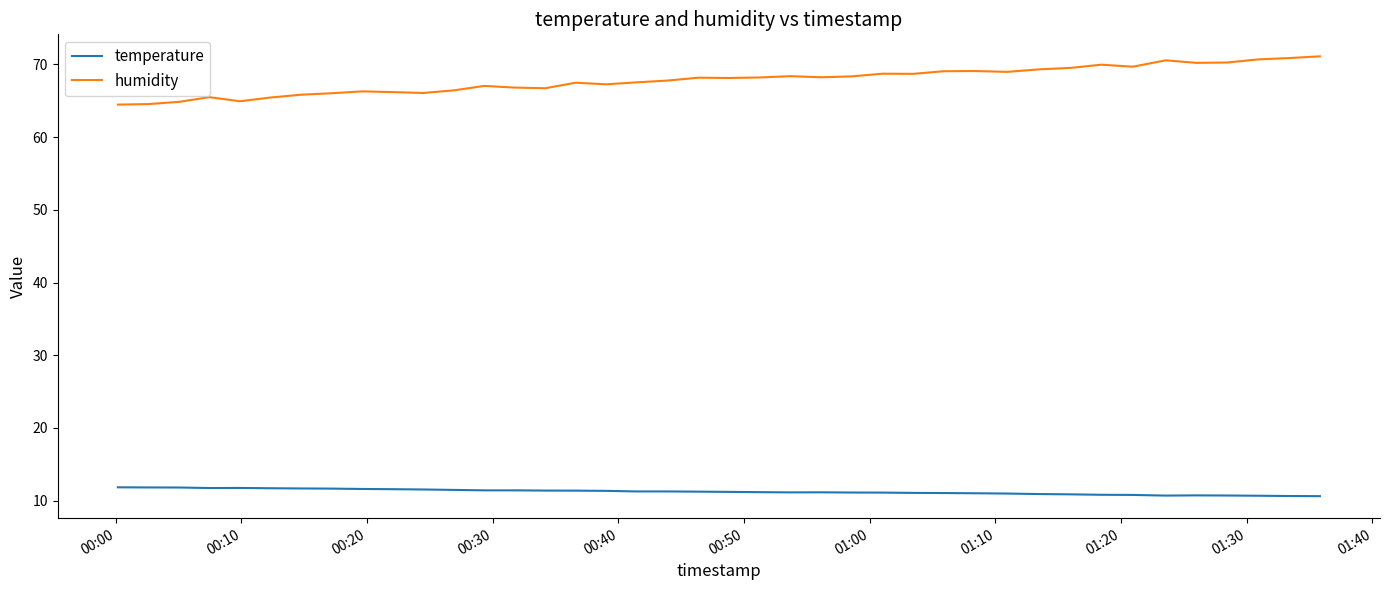

What are all the series names shown in the legend?

temperature, humidity